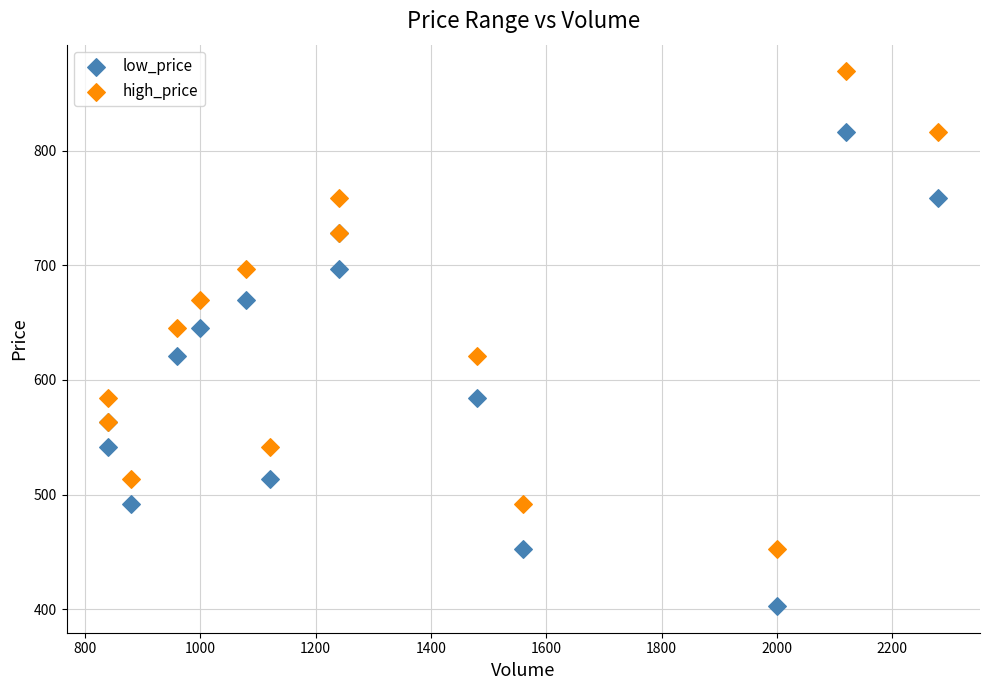

Which series reaches the maximum Y coordinate?

high_price